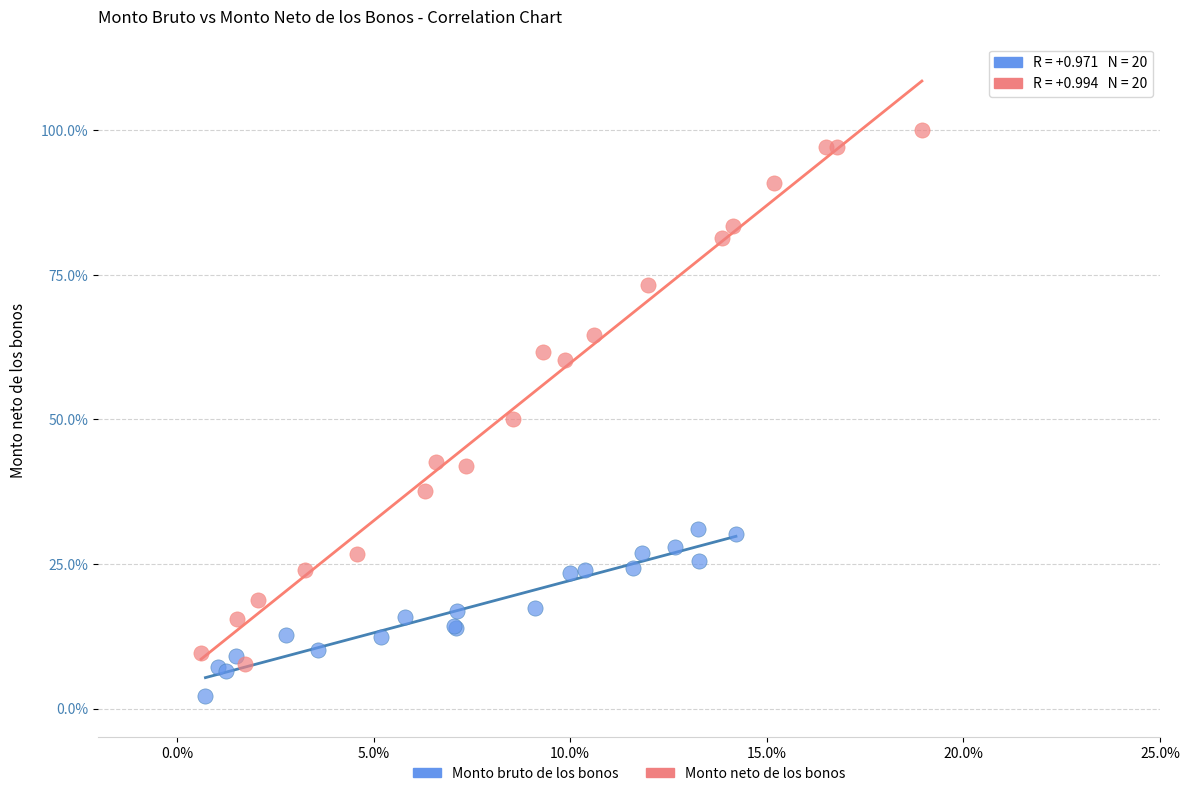

Which series has the widest spread of Y values?

Monto neto de los bonos